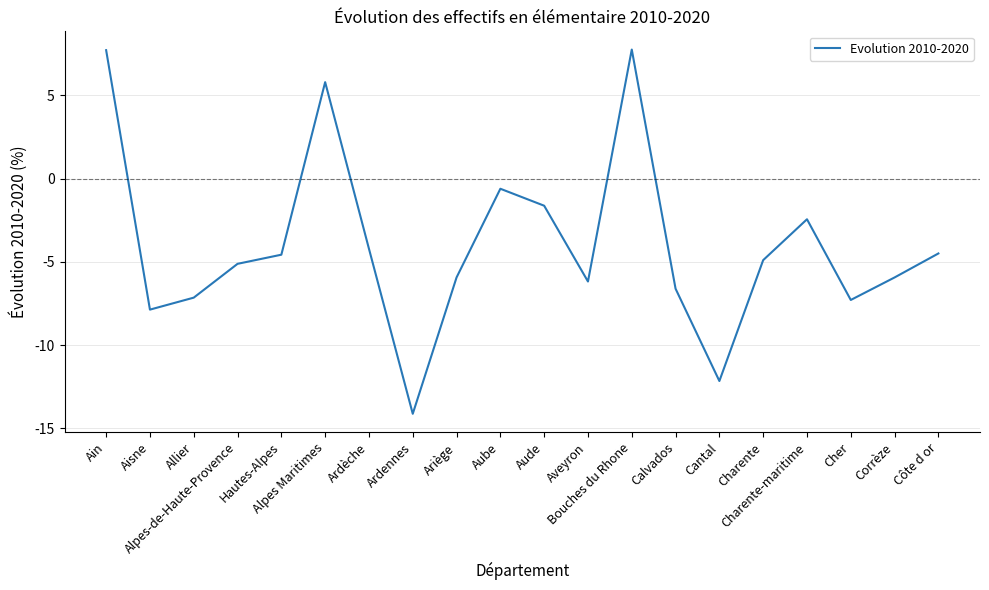

What position from the right is Ardennes?

13